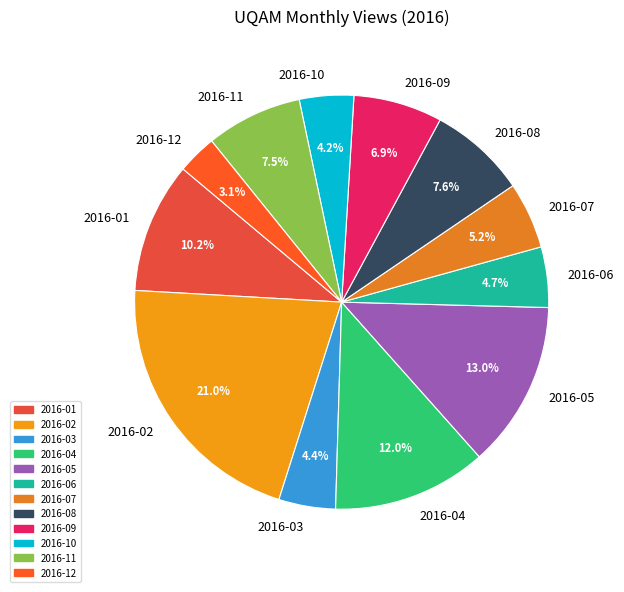

Is 2016-04 the majority of the pie?

No